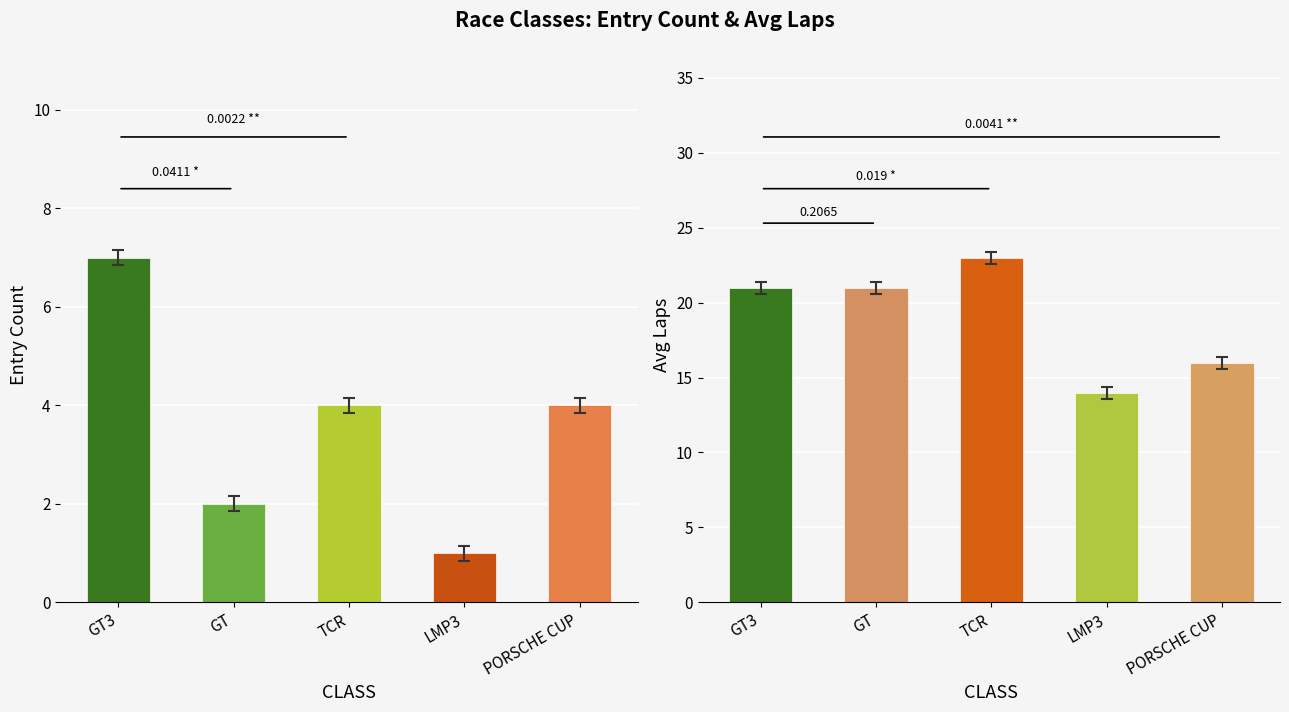

What is the minimum value shown in the chart?

1